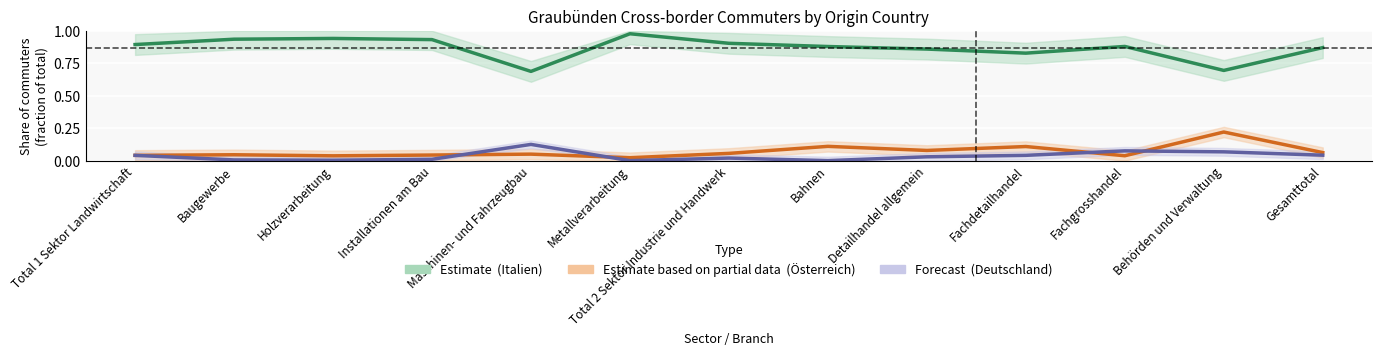

What is the difference between the Österreich (Partial) values at Behörden und Verwaltung and Holzverarbeitung?

0.2